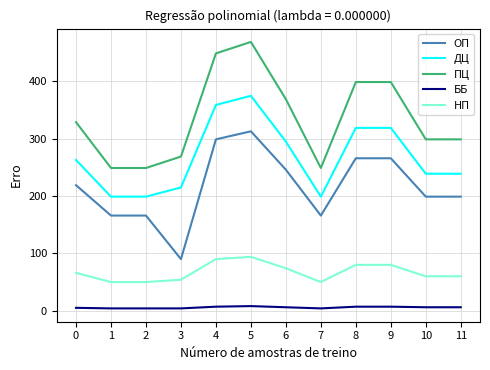

True or false: НП and ОП intersect in this chart.

False